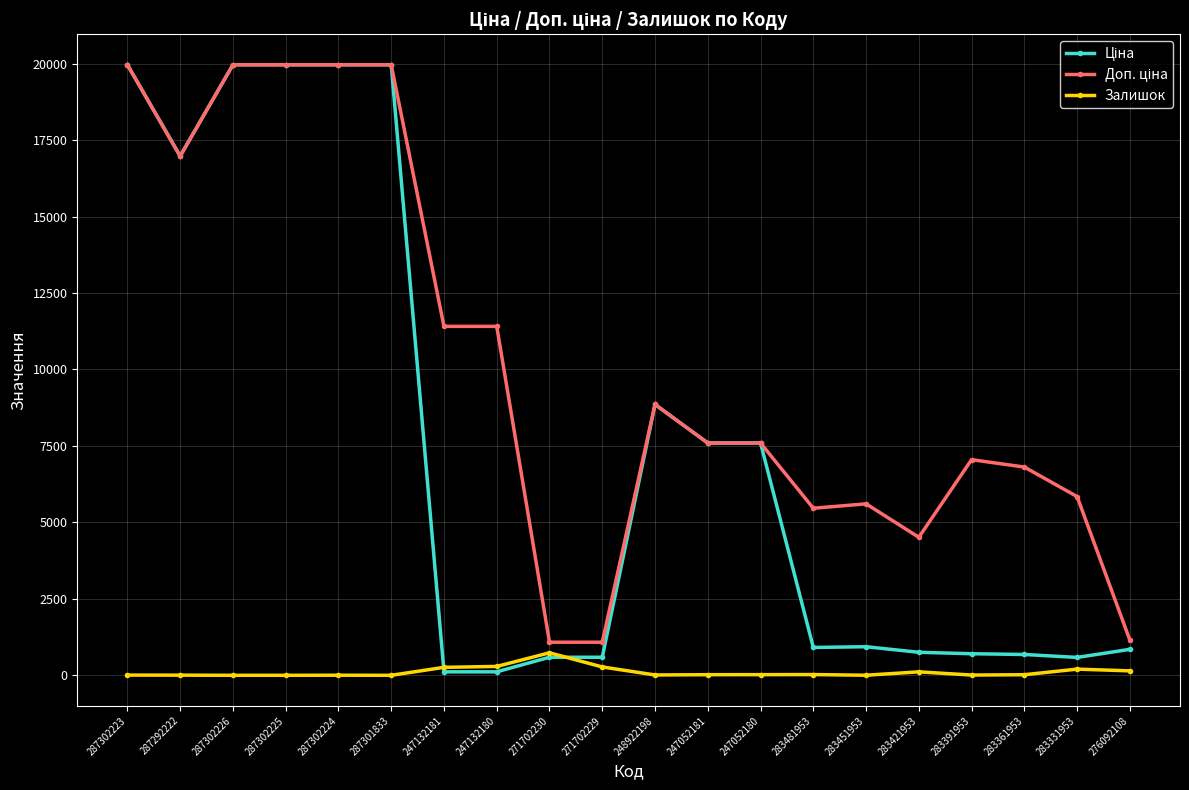

Is it true that Залишок equals 3.0 at 287302224?

True